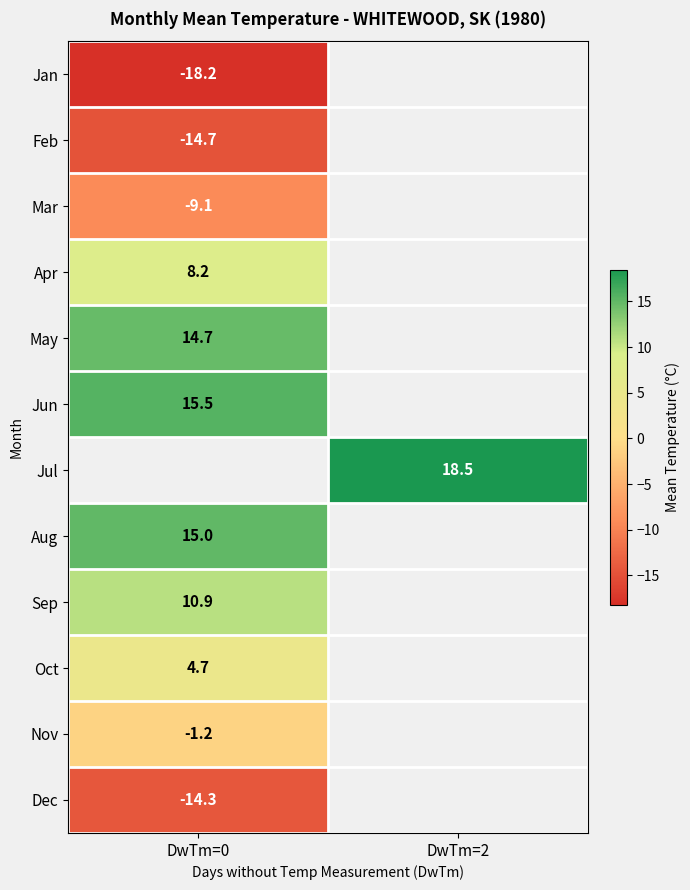

How many distinct data groups are displayed?

12